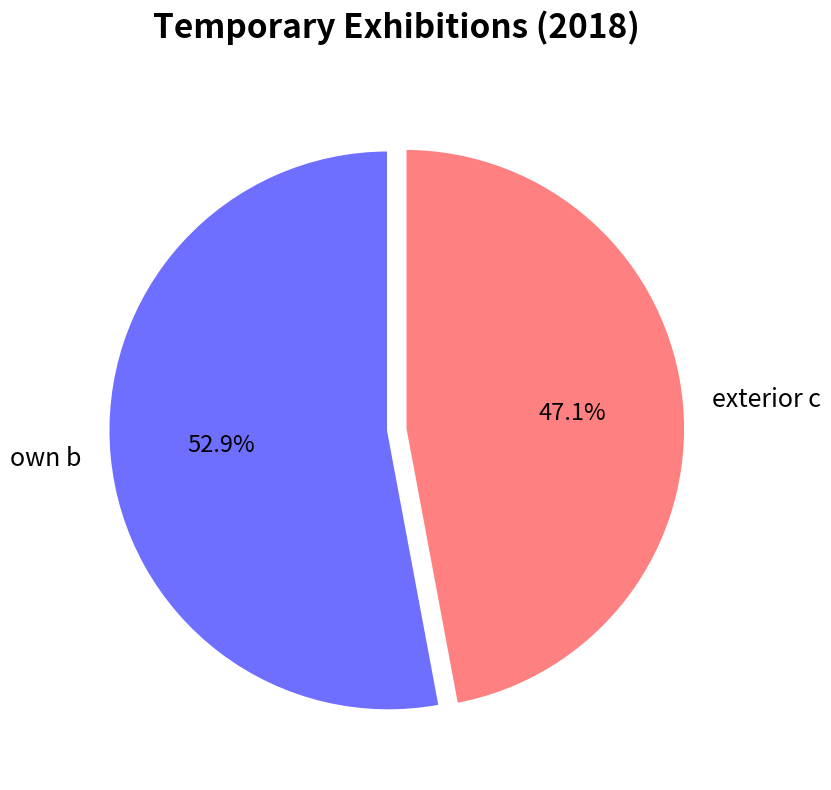

To the nearest percent, what is the difference between the own b and exterior c slice percentages?

6%